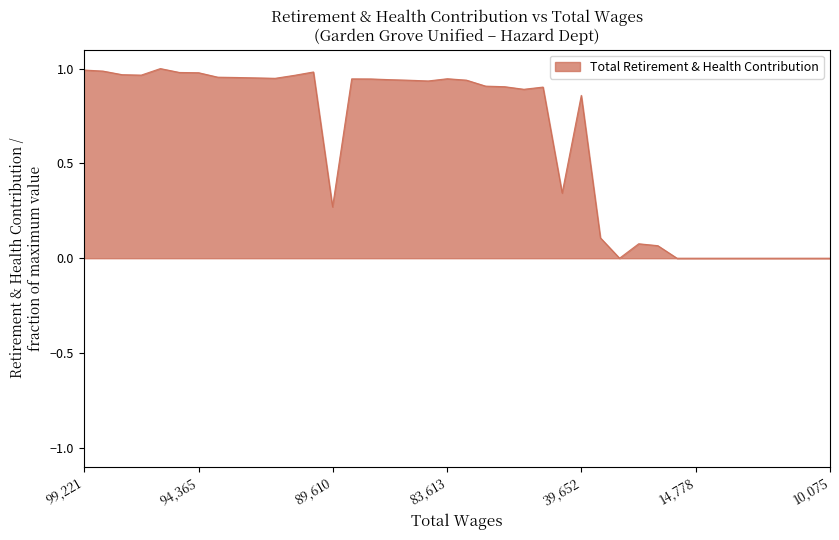

Does the chart display data point markers on the line(s)?

No